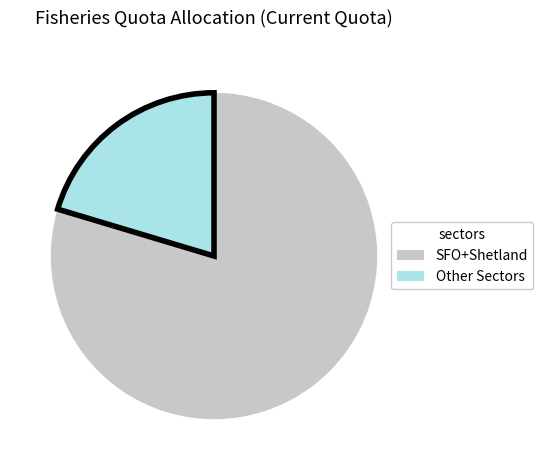

How many segments does this pie chart have?

2